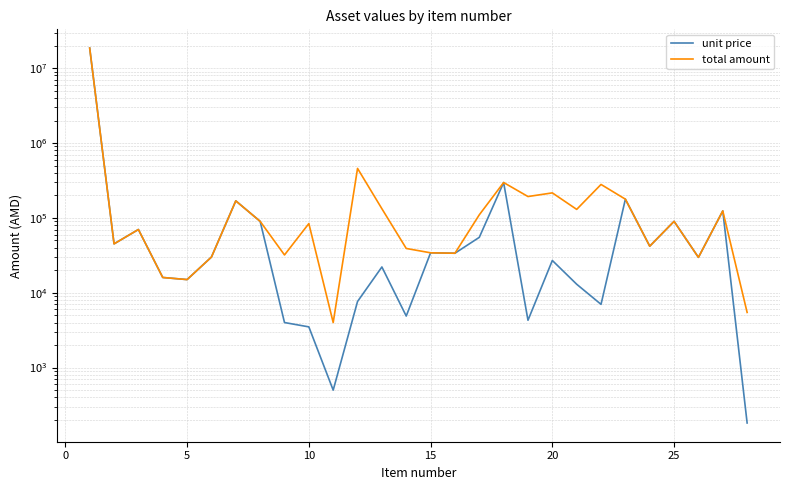

What is the maximum value for unit price?

18589900